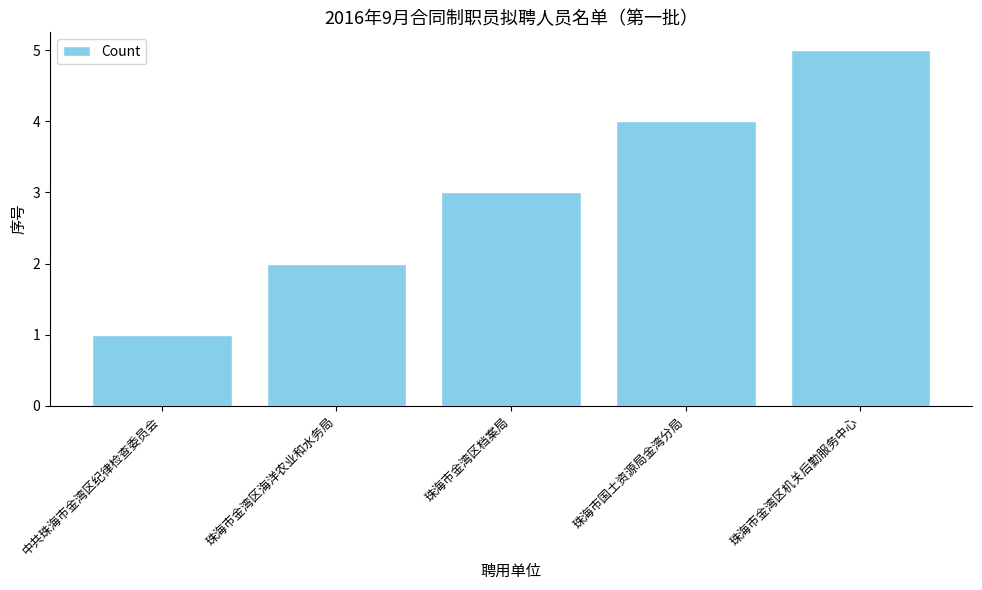

What is the difference between the second highest and minimum values?

3